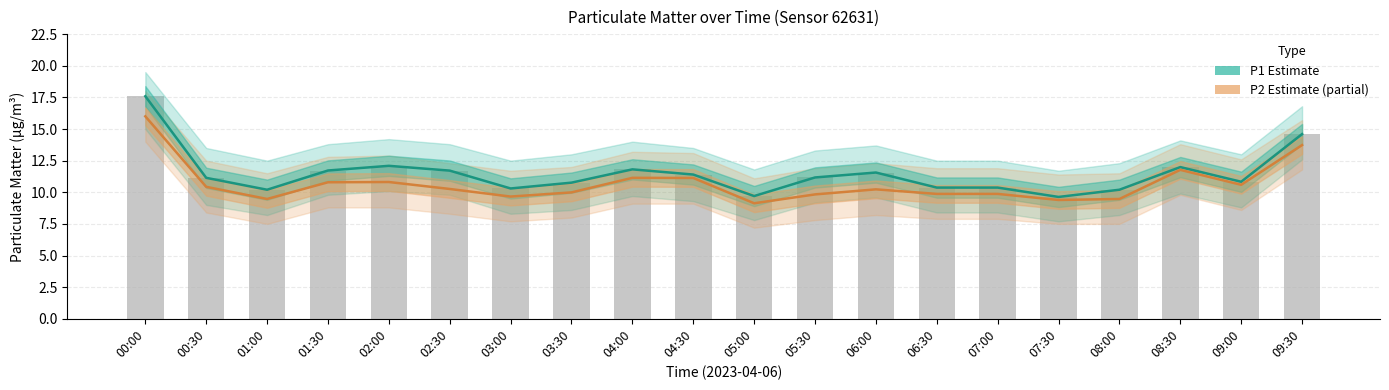

The P1 (Estimate) series shows 11.6 at 06:00. True or false?

True